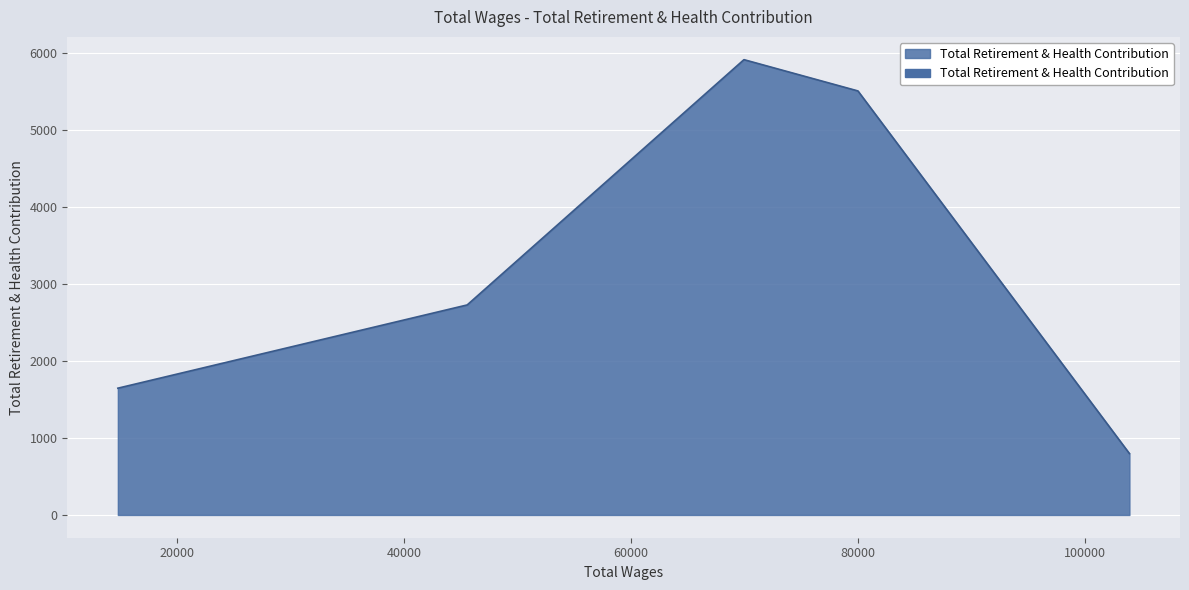

What is the greatest value displayed?

5912